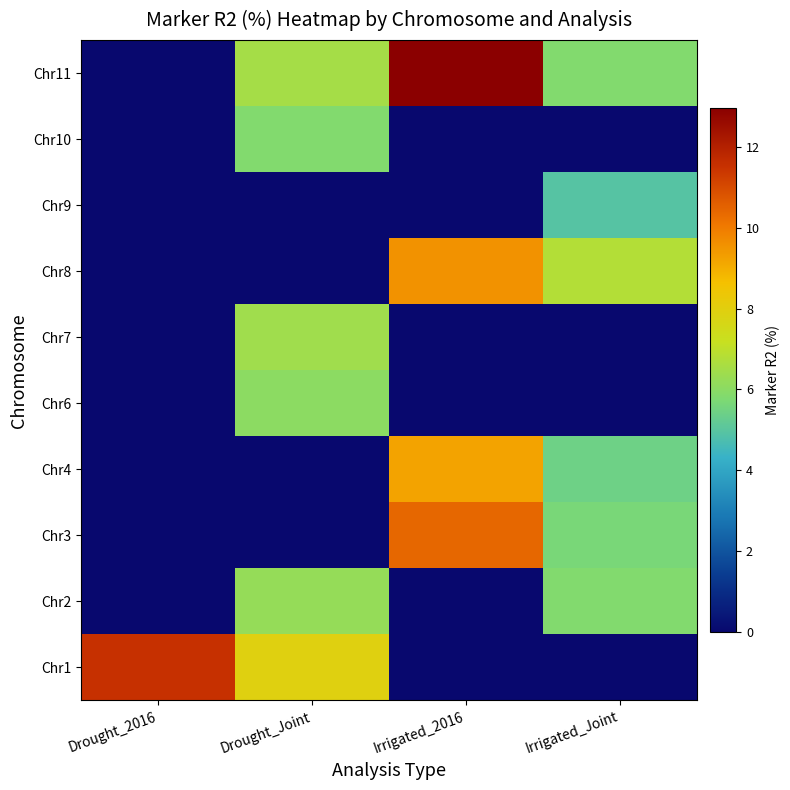

At Drought_Joint, list the series in order from smallest to largest.

Chr3, Chr4, Chr8, Chr9, Chr10, Chr6, Chr2, Chr7, Chr11, Chr1